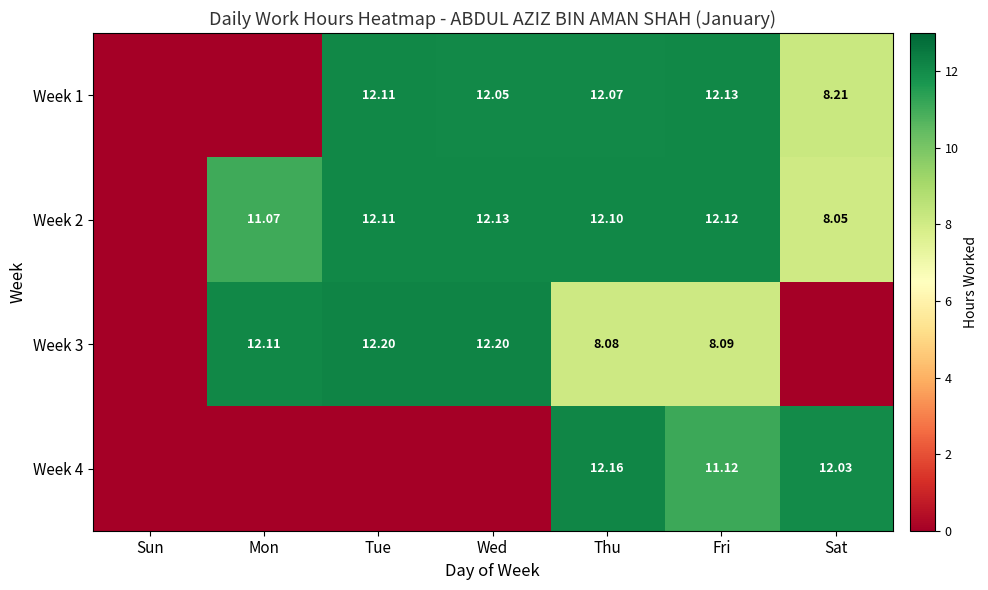

Which has a higher value, Sat or Mon?

Sat